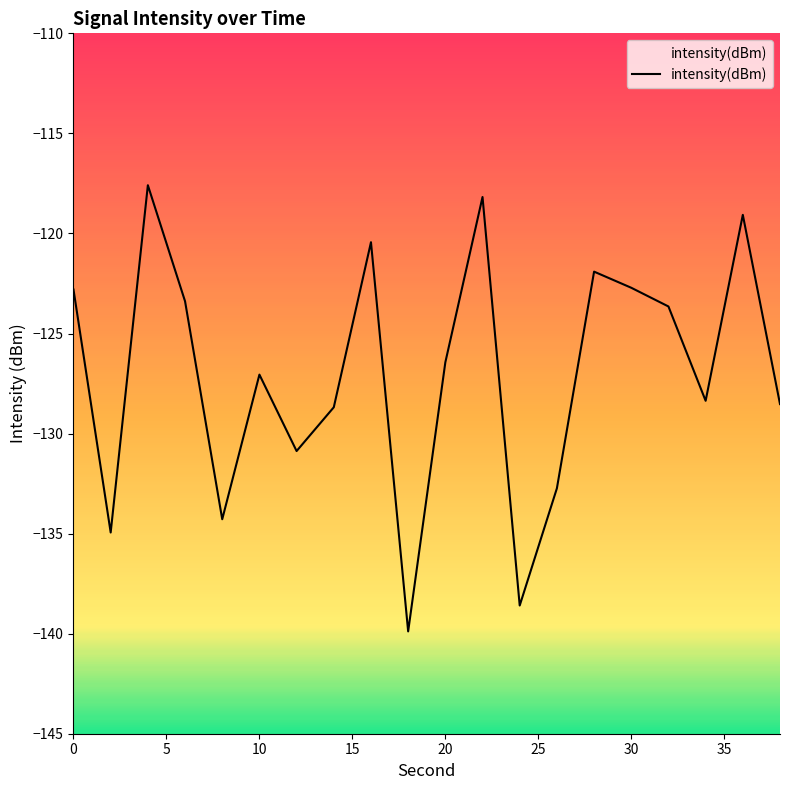

How many points are higher than both their immediate neighbors (excluding endpoints)?

6